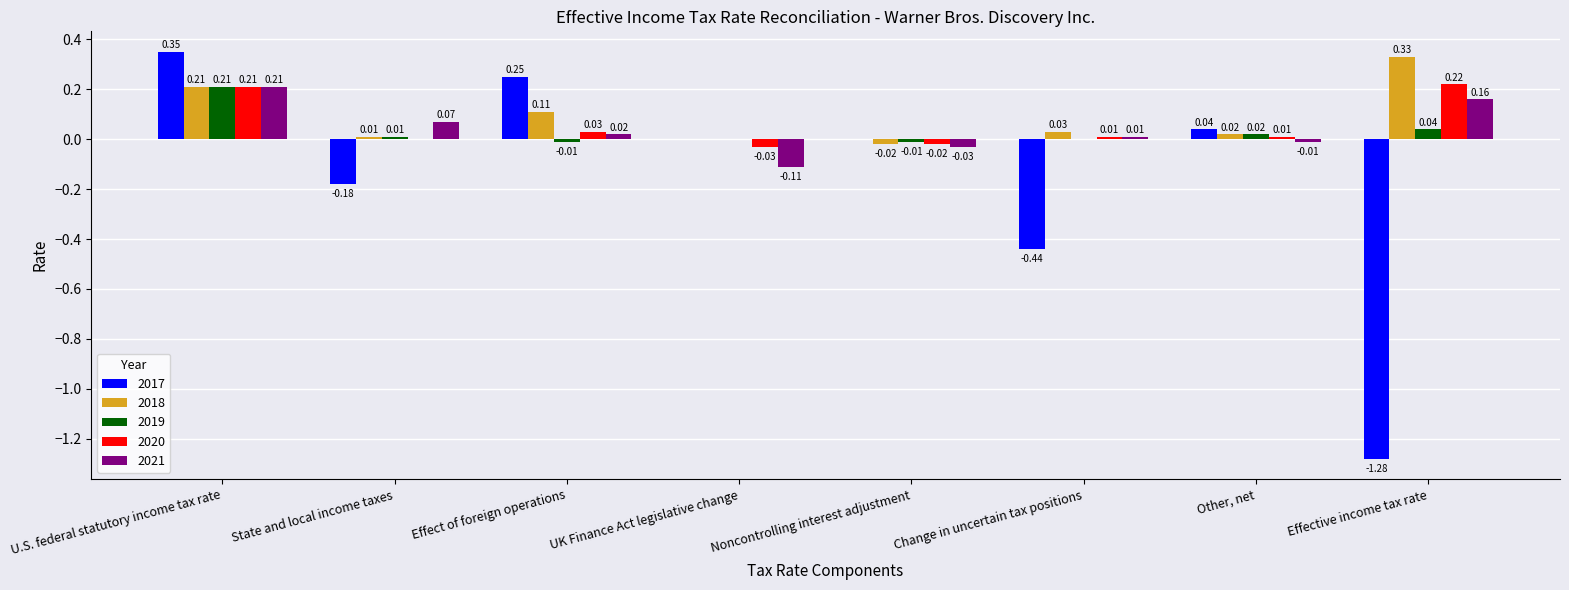

At which label does 2021 reach its peak?

U.S. federal statutory income tax rate